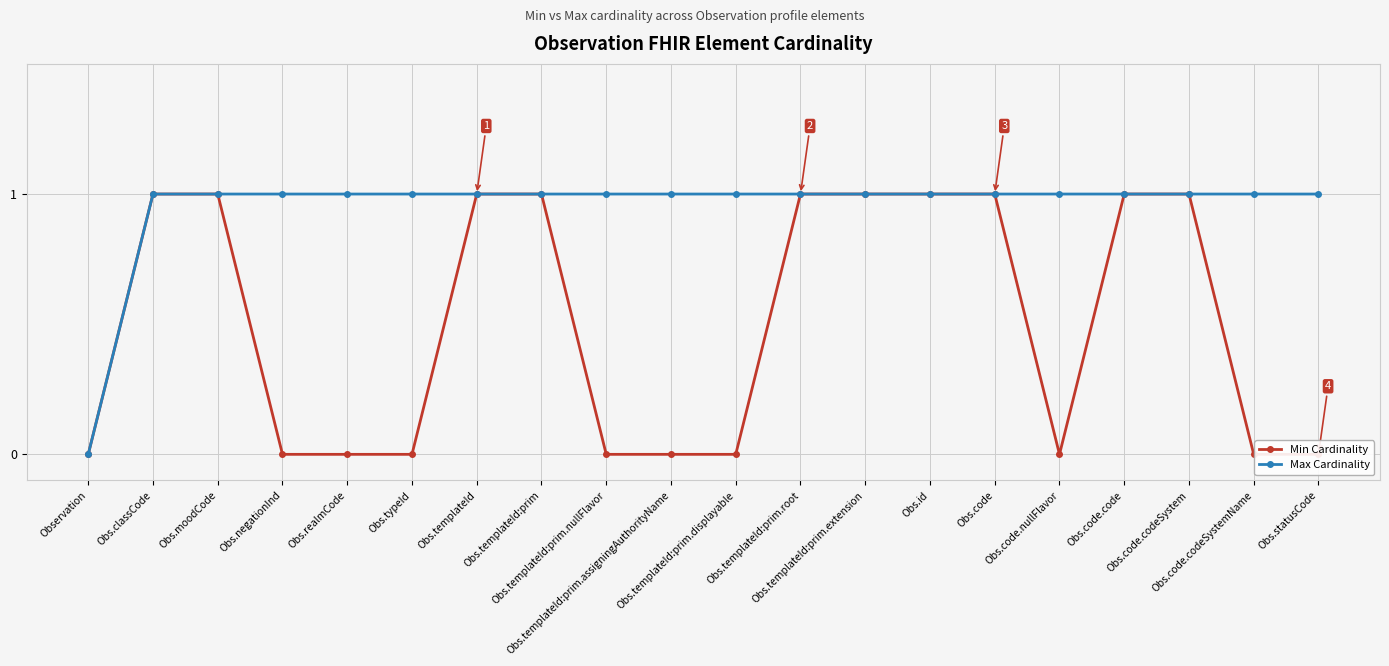

The Min Cardinality series shows 2 at Obs.code. True or false?

False